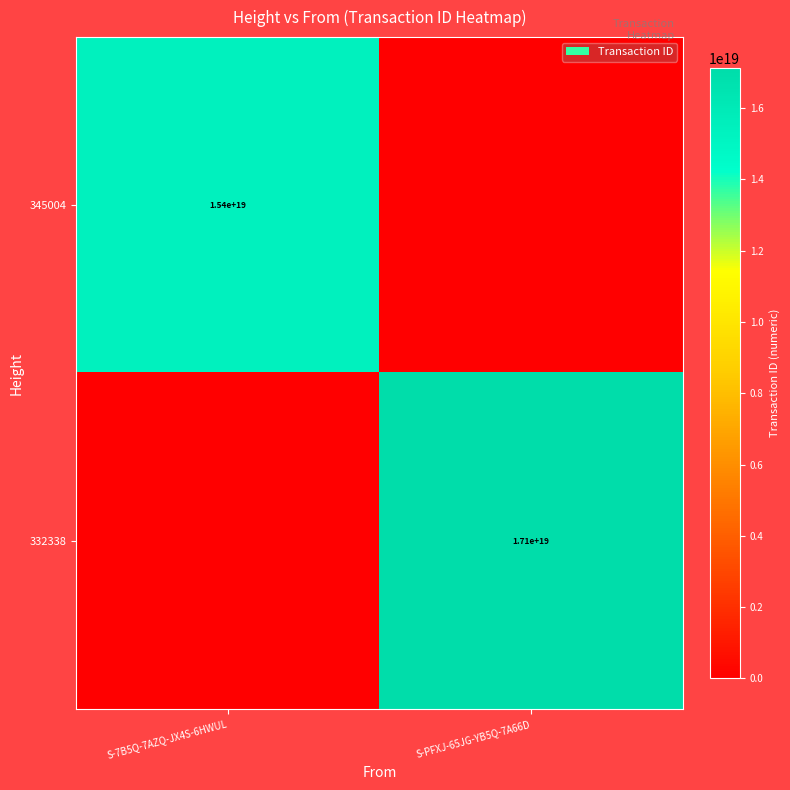

The value of 332338 at S-PFXJ-65JG-YB5Q-7A66D is 23269166122665893888. True or false?

False